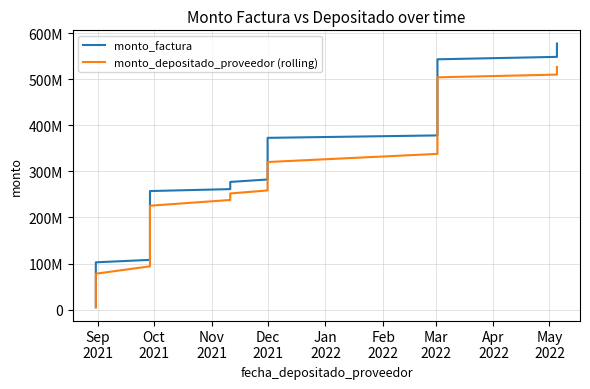

What are all the series names shown in the legend?

monto_factura, monto_depositado_proveedor (rolling)